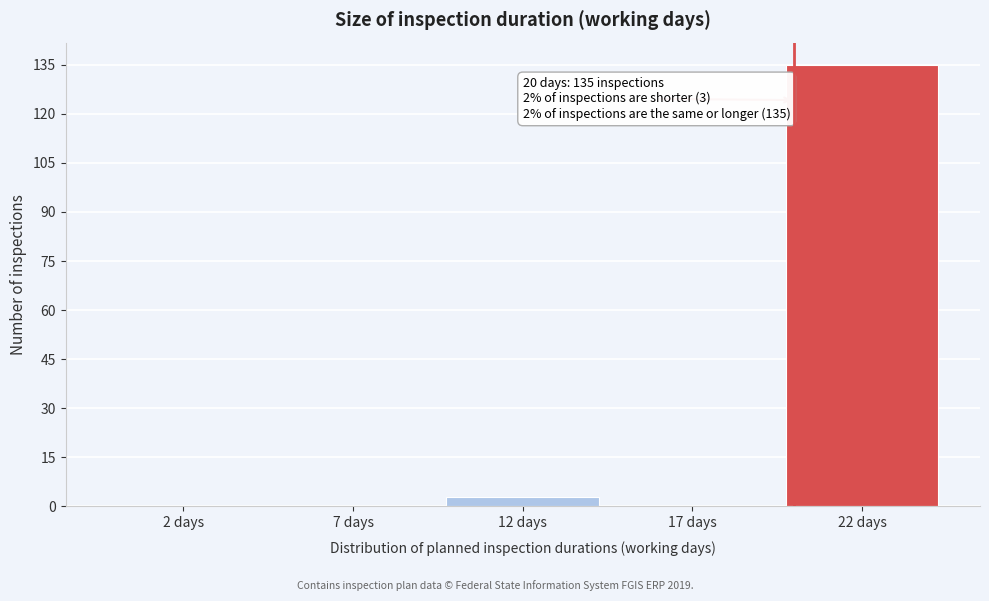

Which range on the x-axis has the tallest bar?

19.5 to 24.5